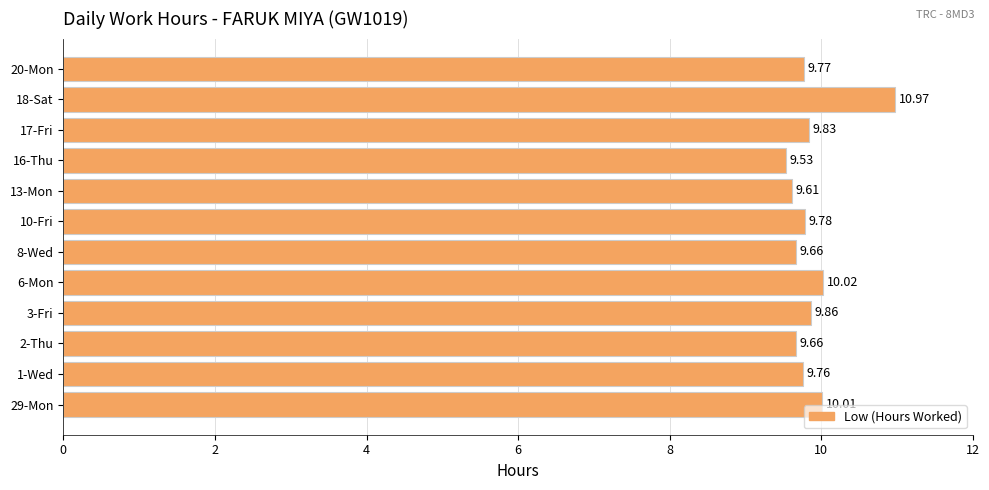

What is the difference between the maximum and minimum values?

1.4